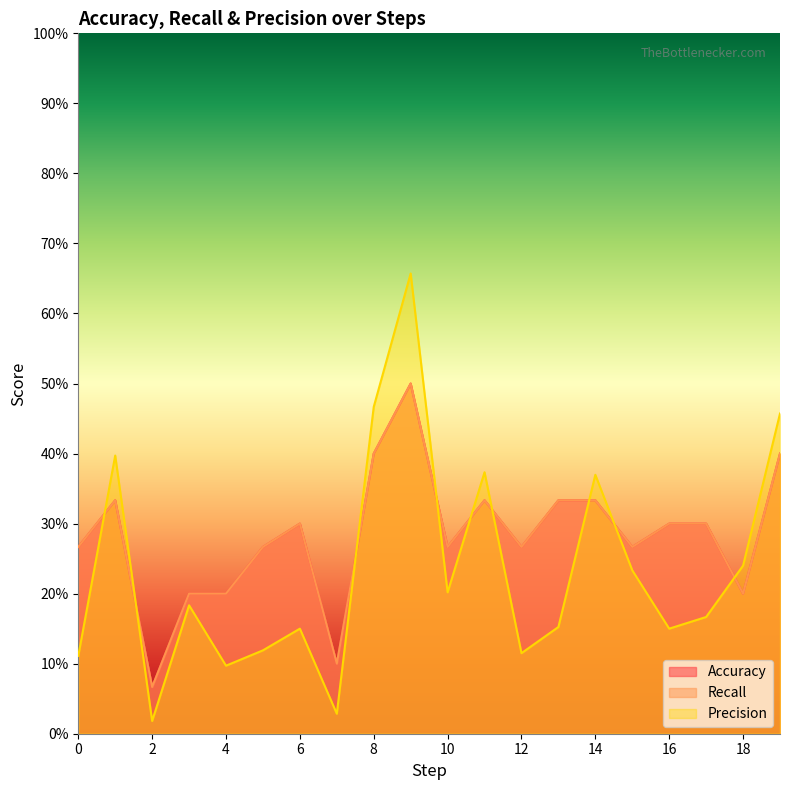

Is the value of Precision at 1 greater than the value of Recall at 10?

Yes